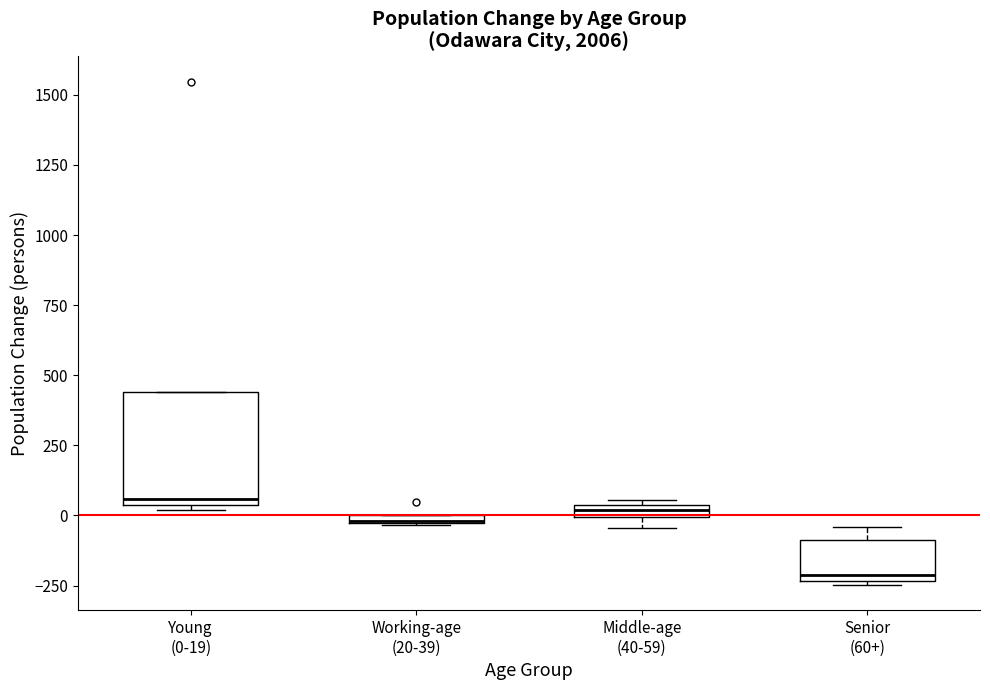

Which box is the tallest, from its lower edge to its upper edge?

Young (0-19)